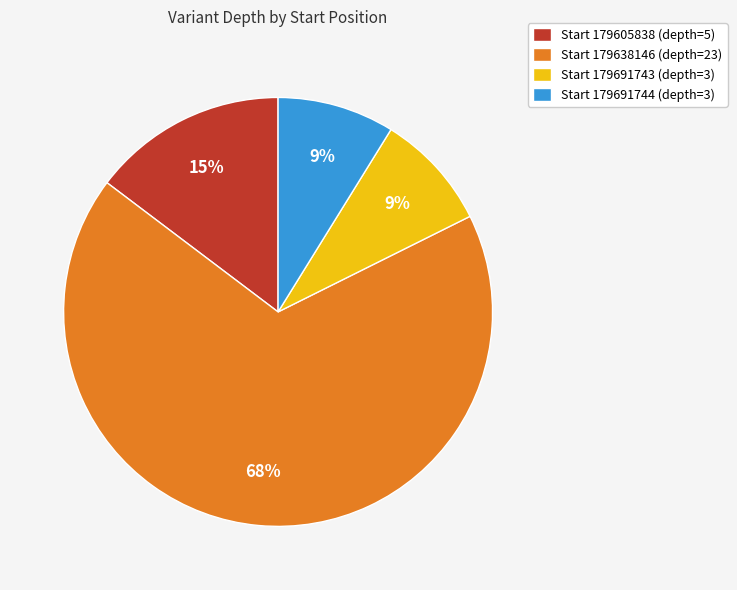

True or false: Start 179638146 (depth=23) accounts for 61% of the total.

False